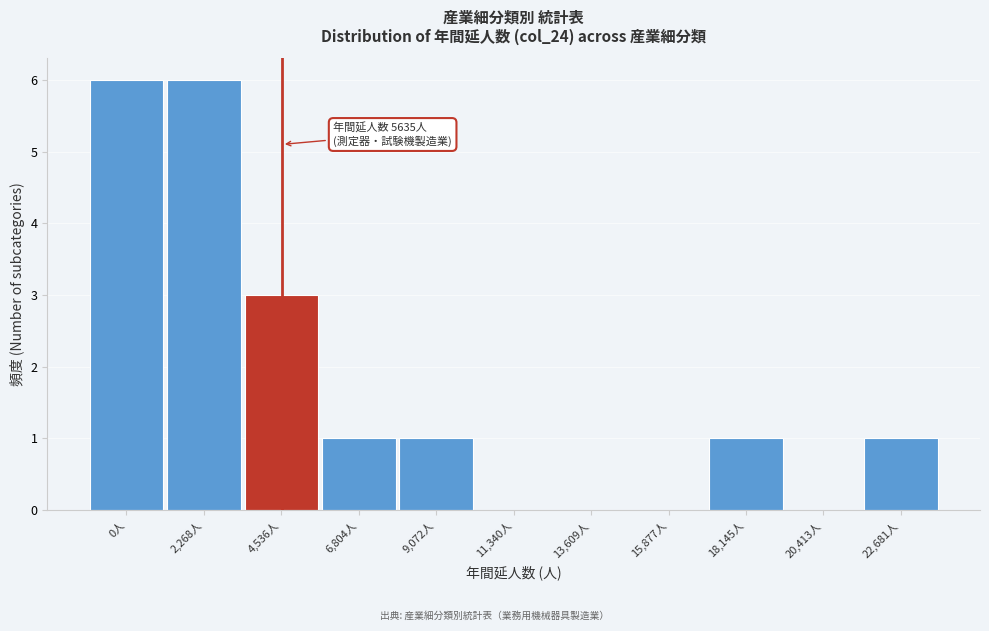

Reading left to right, list all the values displayed in this chart.

0人=6	2,268人=6	4,536人=3	6,804人=1	9,072人=1	11,340人=0	13,609人=0	15,877人=0	18,145人=1	20,413人=0	22,681人=1